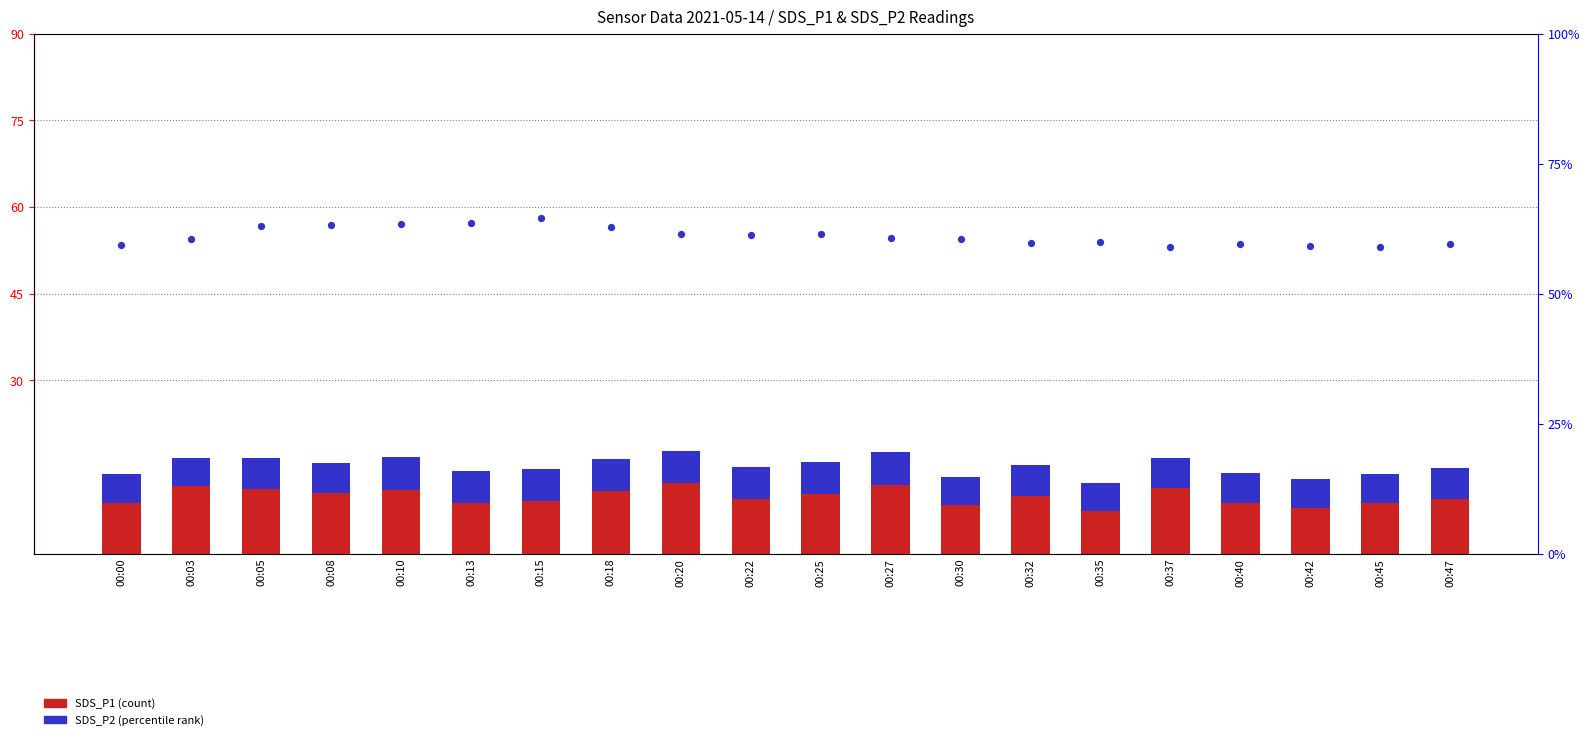

At which category is the sum across all series the highest?

00:10